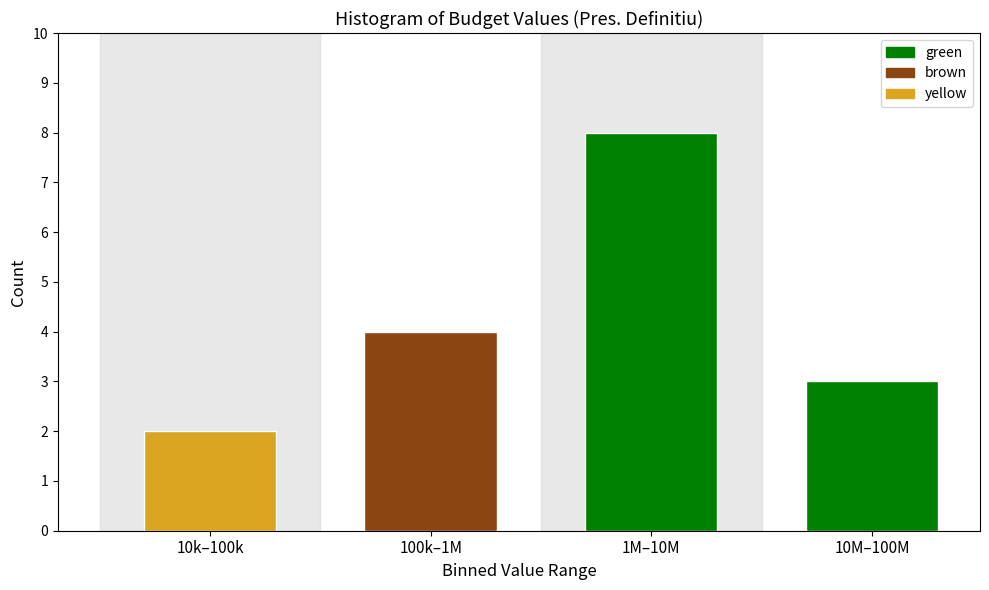

Reading left to right, list all the values displayed in this chart.

10k–100k=2	100k–1M=4	1M–10M=8	10M–100M=3